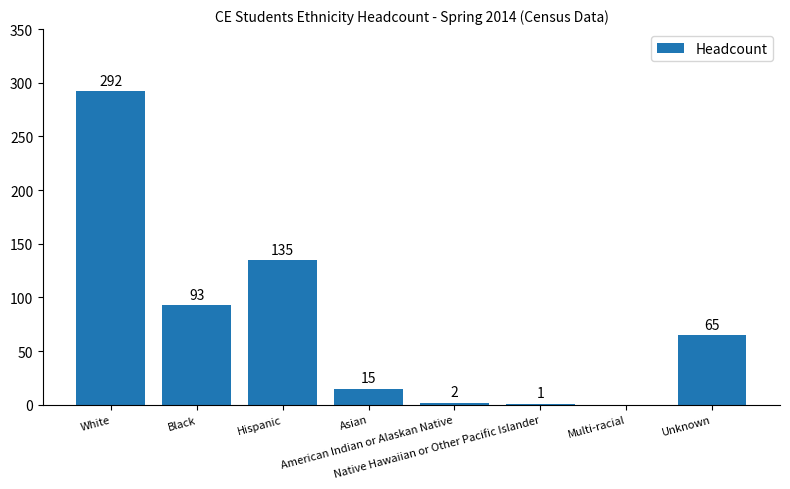

Which has a higher value, Asian or Hispanic?

Hispanic